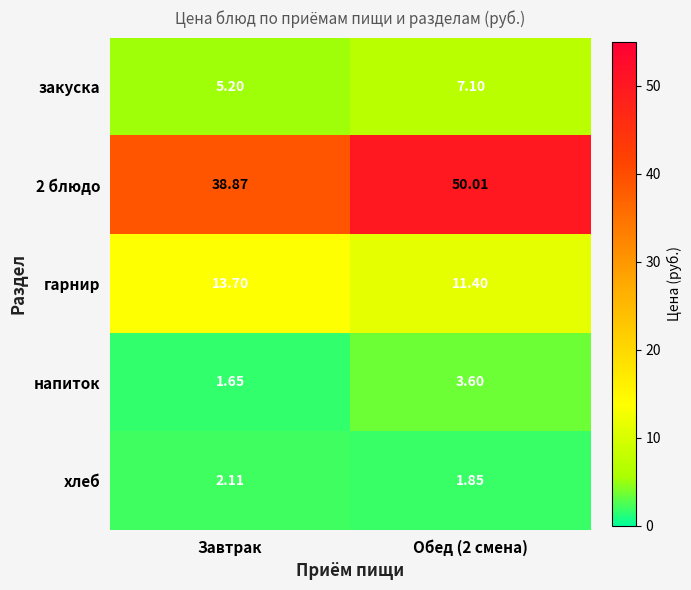

Which label corresponds to the smallest value in the chart?

Завтрак